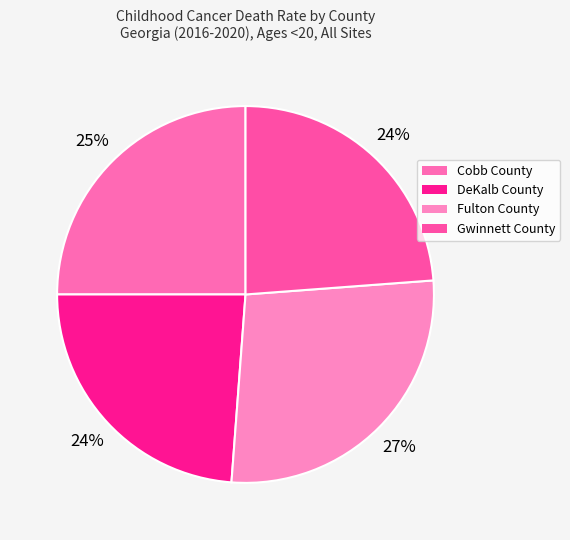

Count the number of slices in the pie.

4